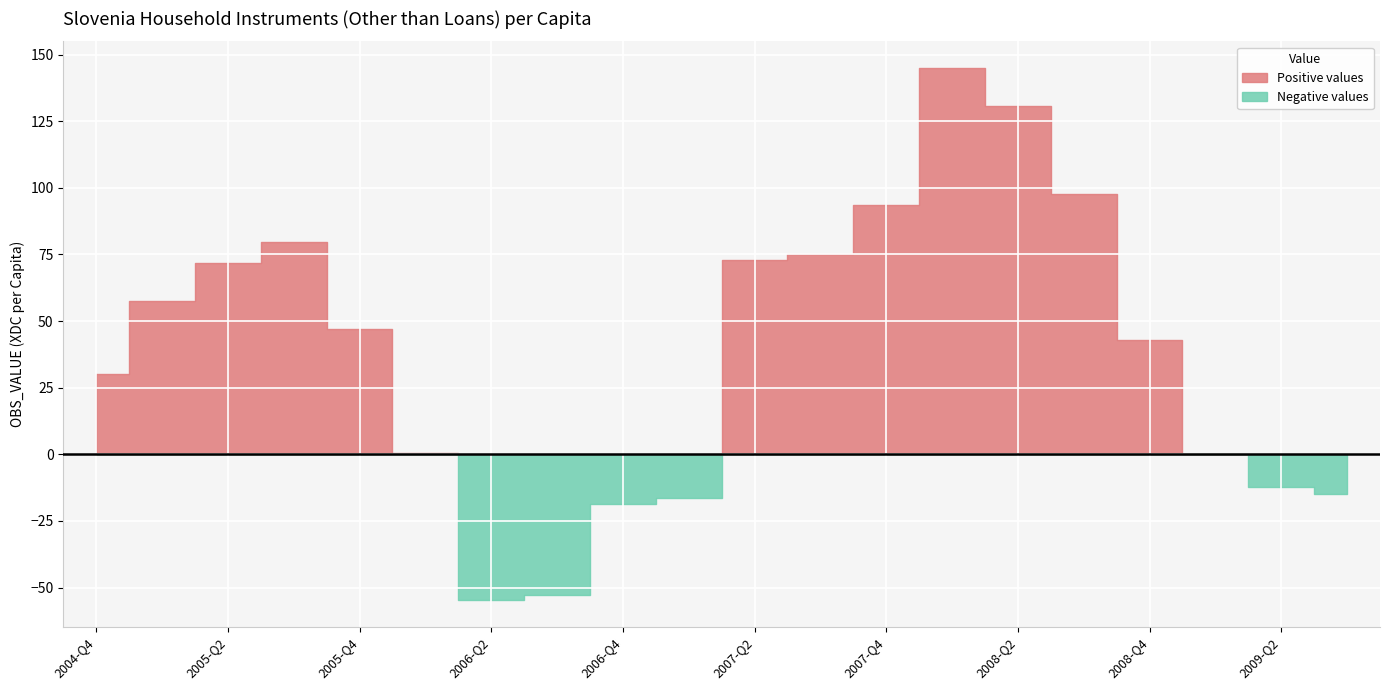

Reading left to right, list all the values displayed in this chart.

2004-Q4=30.2	2005-Q1=57.5	2005-Q2=71.9	2005-Q3=79.5	2005-Q4=47.2	2006-Q1=0.4	2006-Q2=-54.7	2006-Q3=-52.8	2006-Q4=-18.7	2007-Q1=-16.5	2007-Q2=72.8	2007-Q3=75.0	2007-Q4=93.5	2008-Q1=145.0	2008-Q2=130.8	2008-Q3=97.7	2008-Q4=43.0	2009-Q1=0.2	2009-Q2=-12.4	2009-Q3=-14.9